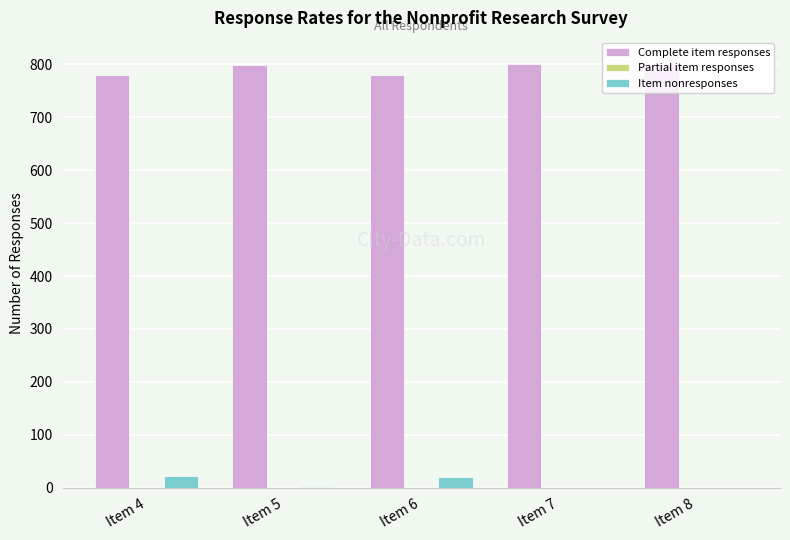

What is the maximum value for Complete item responses?

801